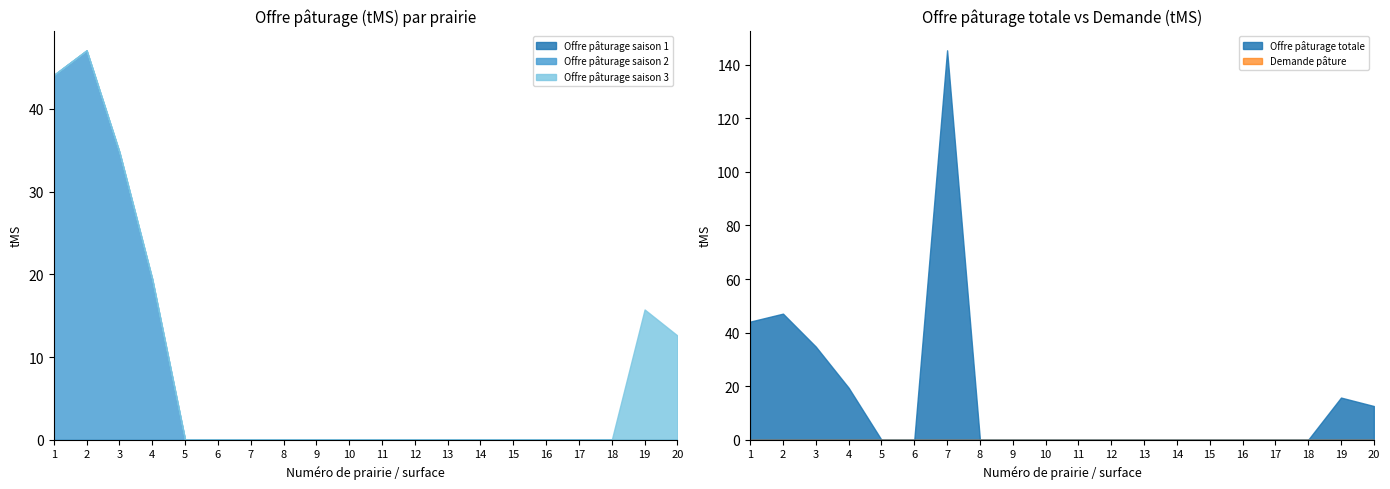

True or false: Offre pâturage saison 3 and Offre pâturage saison 1 cross at least once.

False